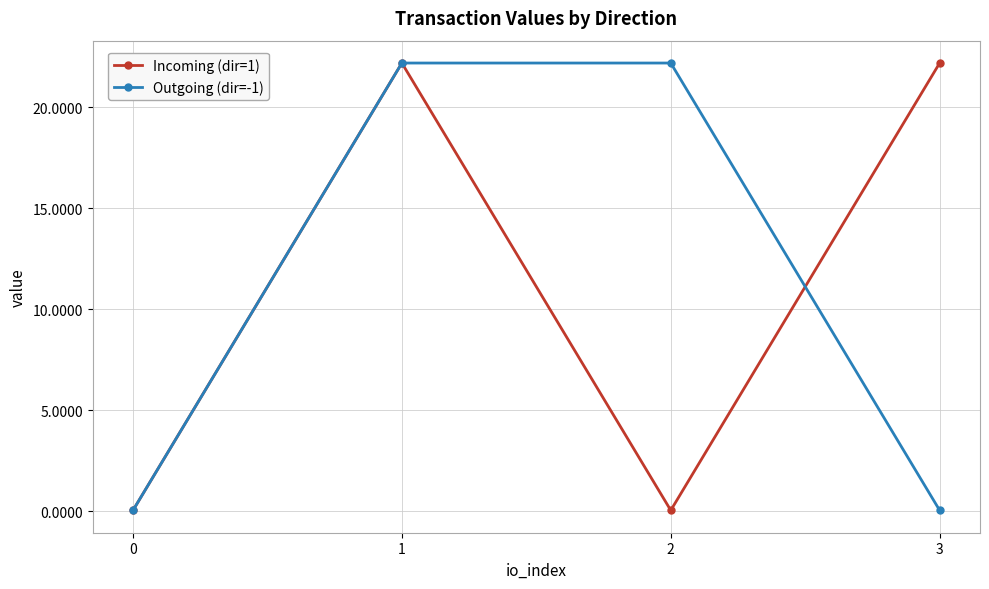

True or false: Incoming (dir=1) has more than 0 points higher than both neighbors.

True